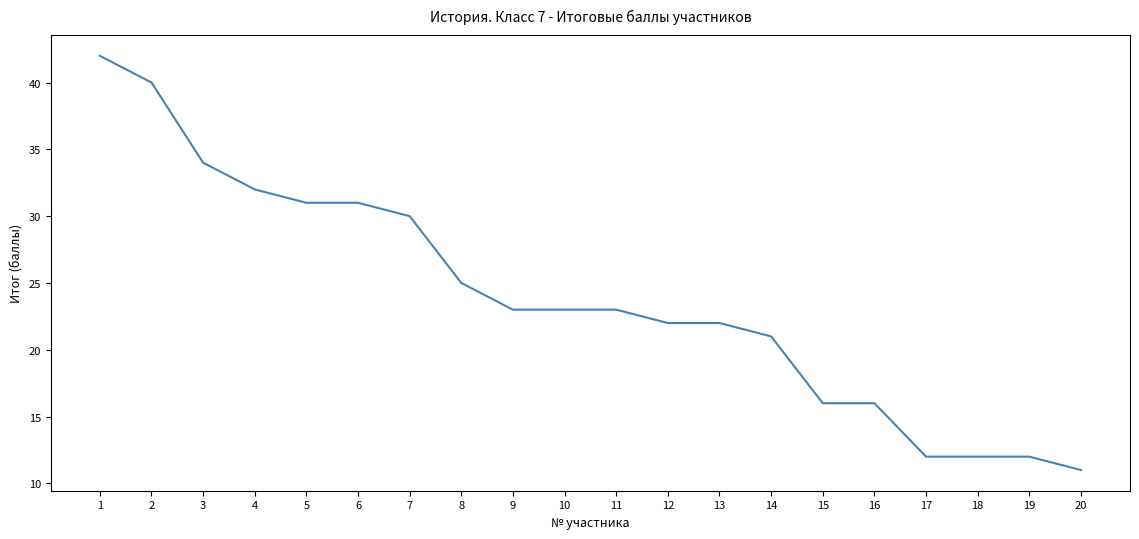

What is the difference between the values at 15 and 2?

24